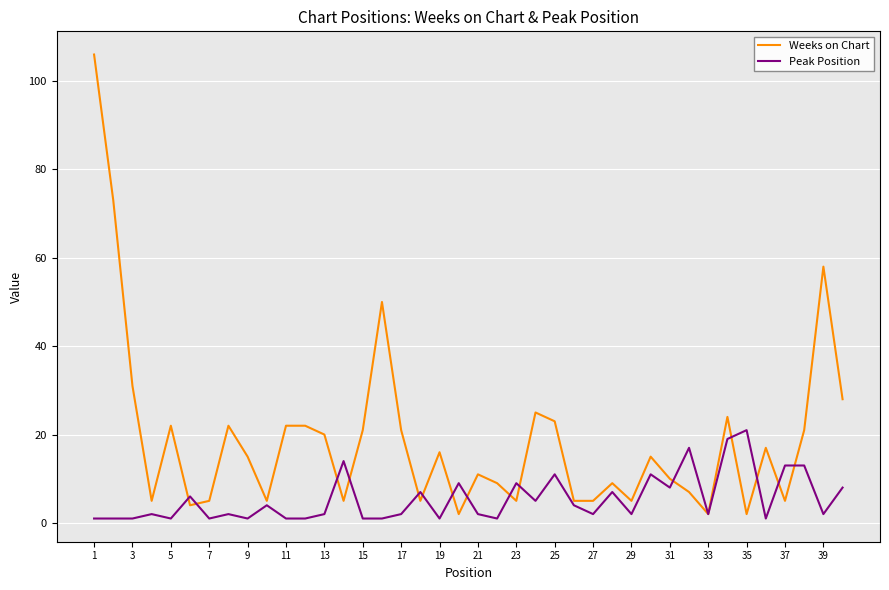

Which series has the widest spread of values?

Weeks on Chart